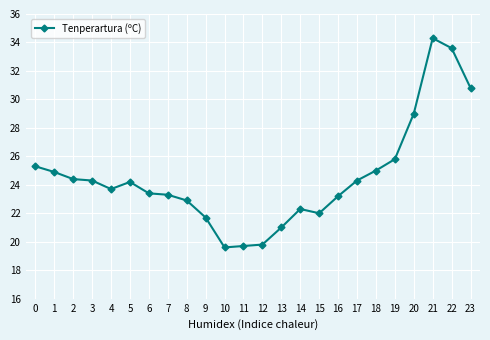

At which label is the value closest to 26?

19